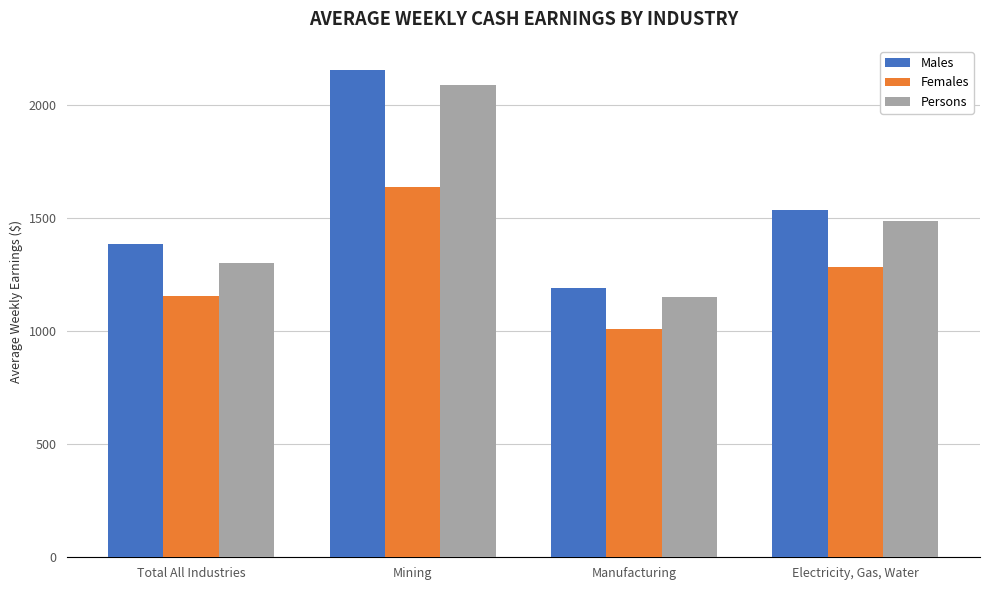

What is the difference between the highest and lowest values at Manufacturing?

181.4